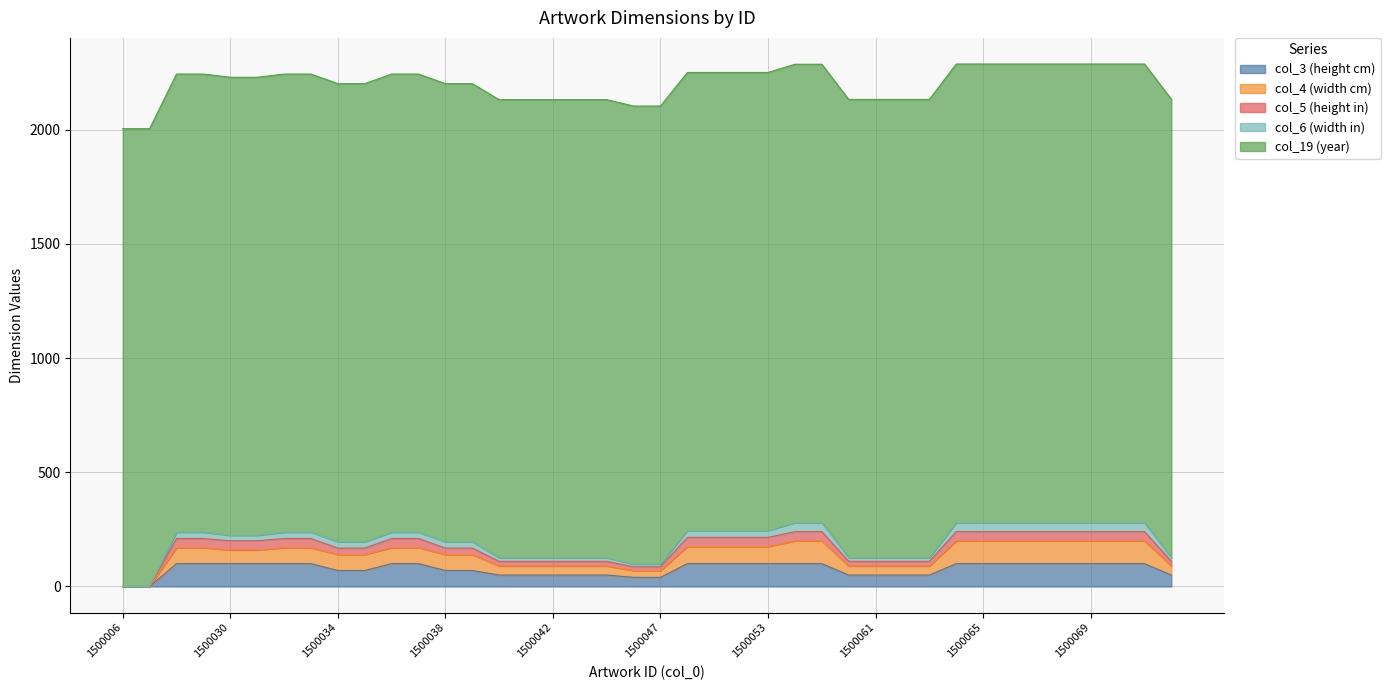

True or false: col_6 (width in) and col_5 (height in) intersect in this chart.

False